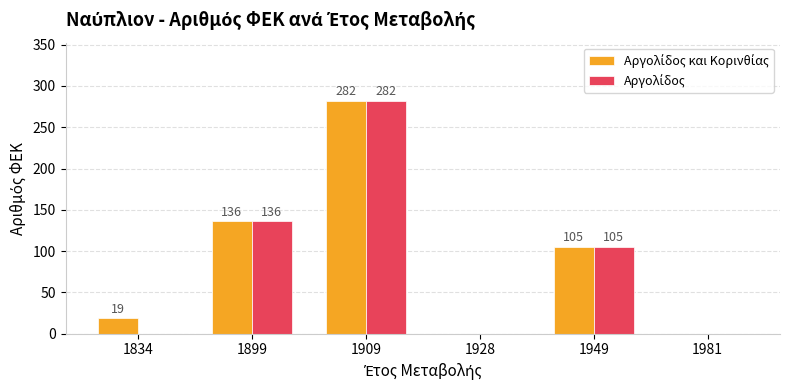

At which category is the sum across all series the highest?

1909